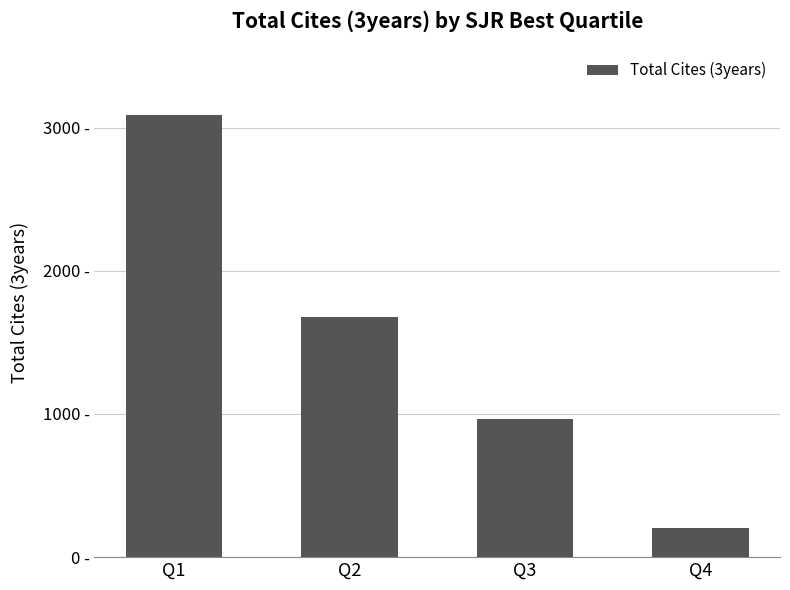

Are the bars horizontal?

No